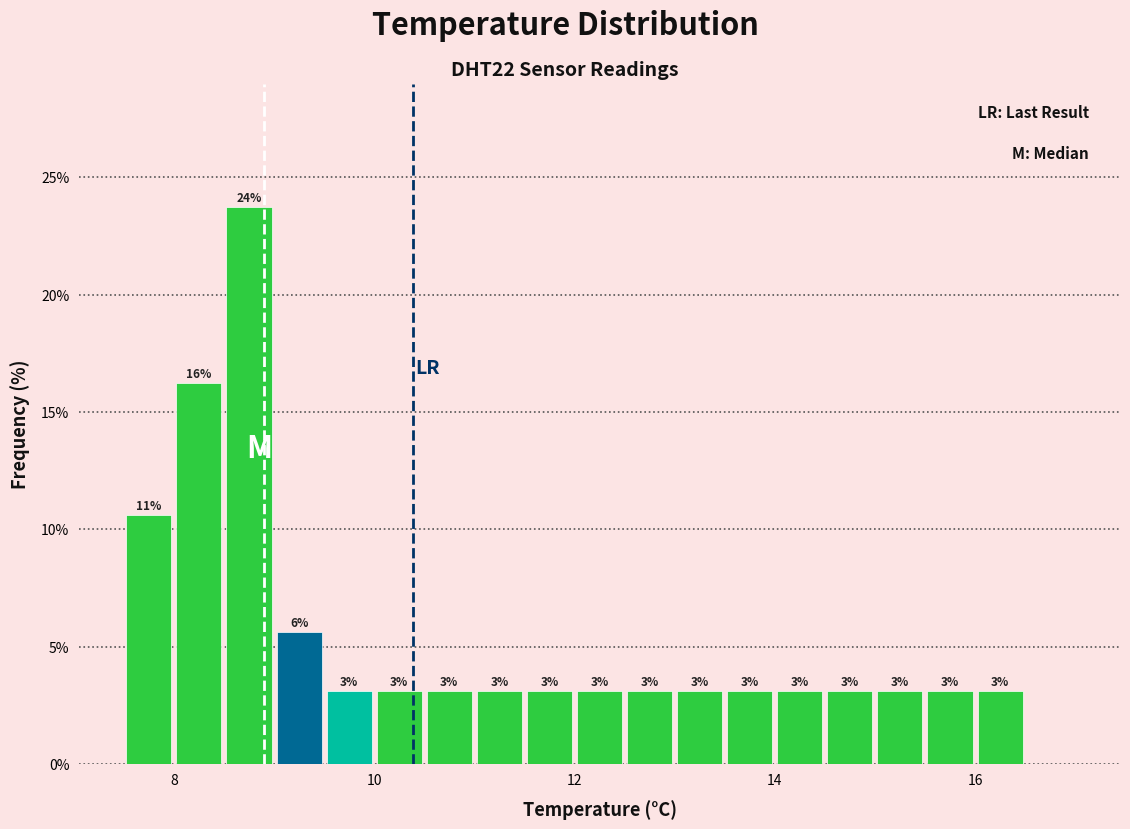

Read against the x-axis, roughly where is the centre of the tallest bar?

8.8